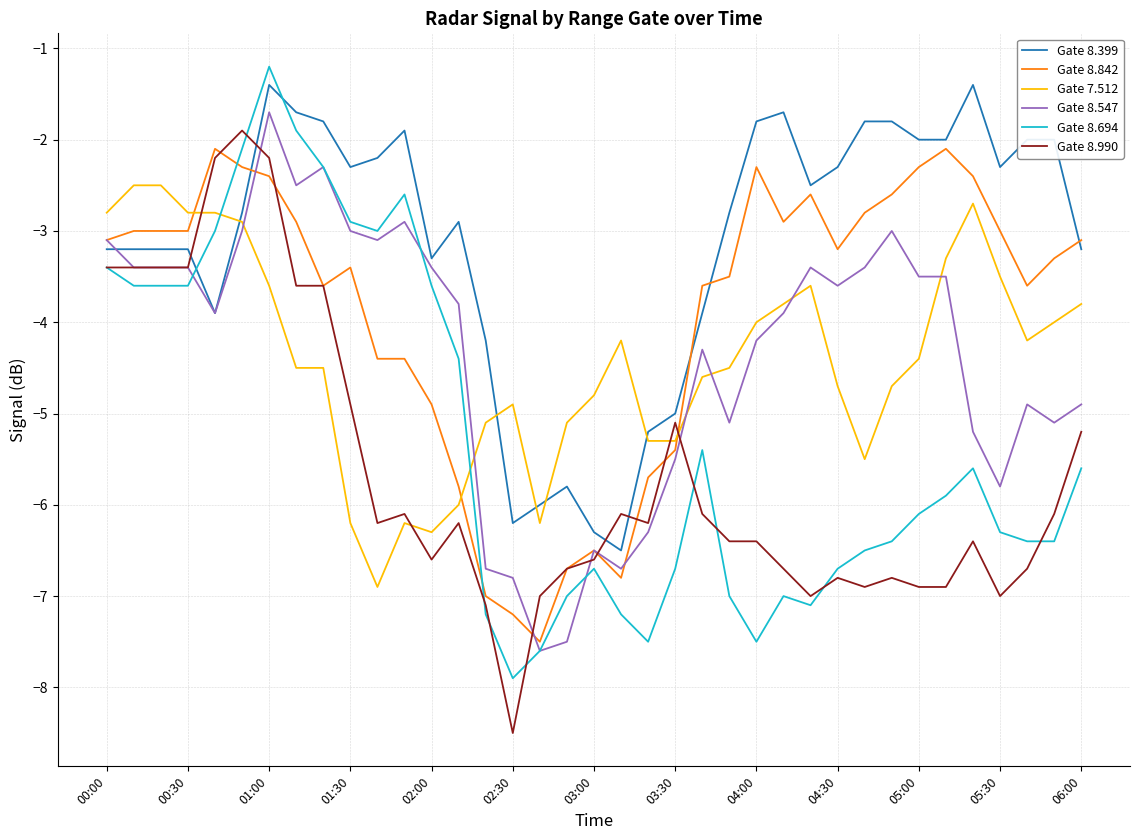

True or false: Gate 8.990 and Gate 7.512 intersect in this chart.

True